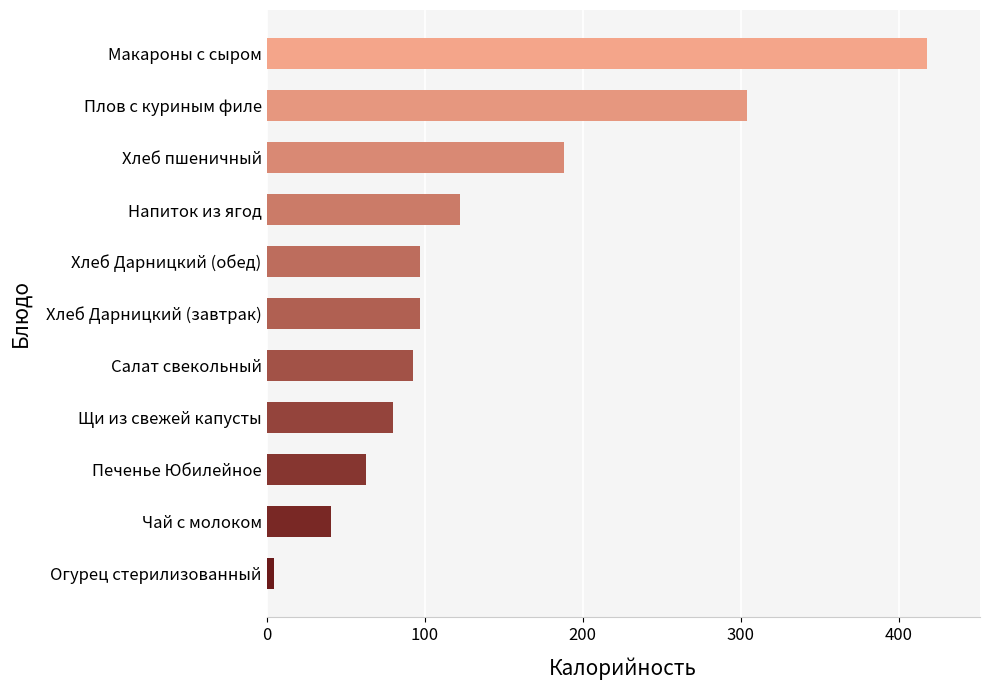

At which label is the value closest to 211?

Хлеб пшеничный